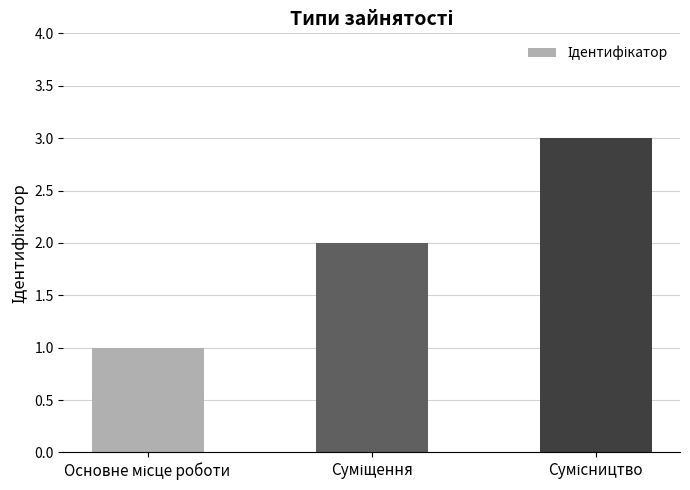

What is the sum of all values?

6